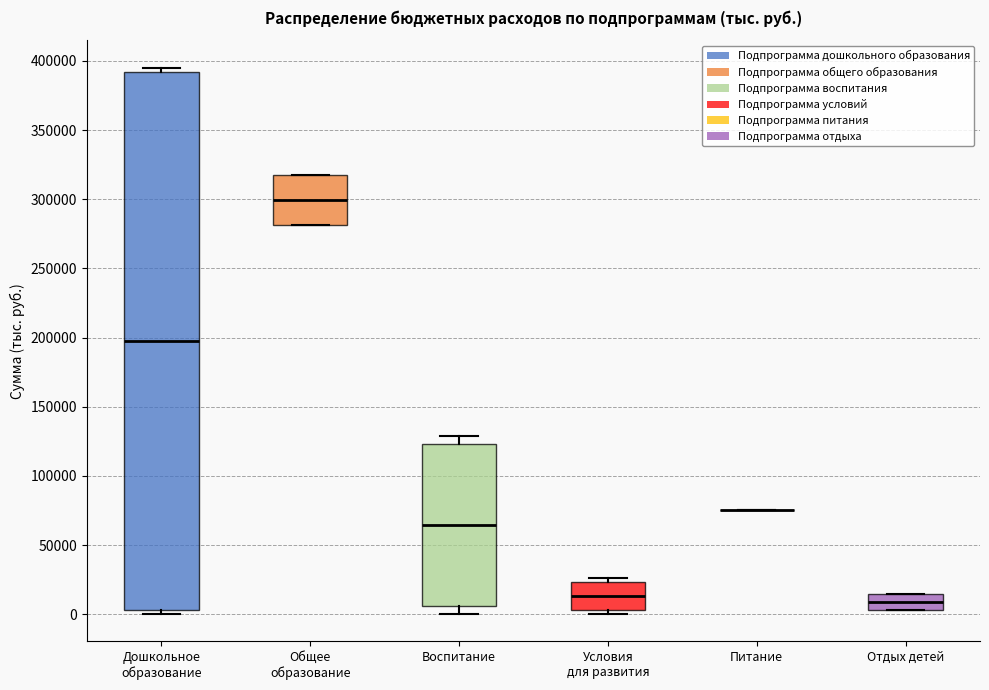

Reading left to right, transcribe this box plot: for each box, give where its median line is, the range the box spans, and where its two whiskers end, as read against the y-axis. The values are not printed on the chart, so give them approximately, as read against the axis.

Дошкольное образование: median 200000, box 5000 to 390000, whiskers 0 to 395000
Общее образование: median 300000, box 280000 to 320000, whiskers 280000 to 320000
Воспитание: median 65000, box 5000 to 125000, whiskers 0 to 130000
Условия для развития: median 15000, box 5000 to 25000, whiskers 0 to 25000 (just above the box's upper edge)
Питание: box collapsed to a line at 75000, whiskers 75000 to 75000
Отдых детей: median 10000, box 5000 to 15000, whiskers 5000 to 15000